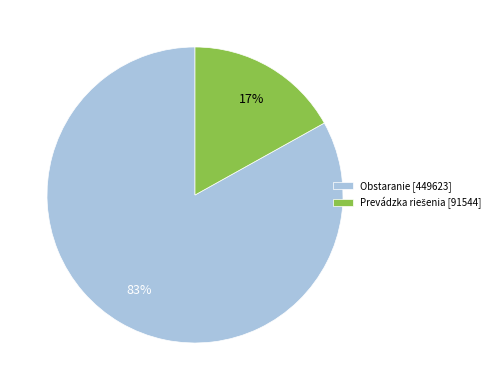

Which category has the biggest portion of the pie?

Obstaranie [449623]